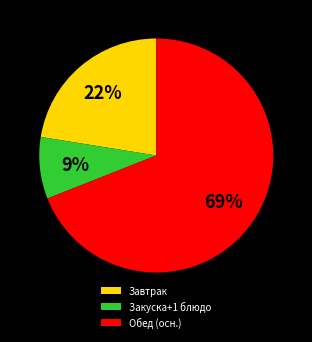

How many segments does this pie chart have?

3